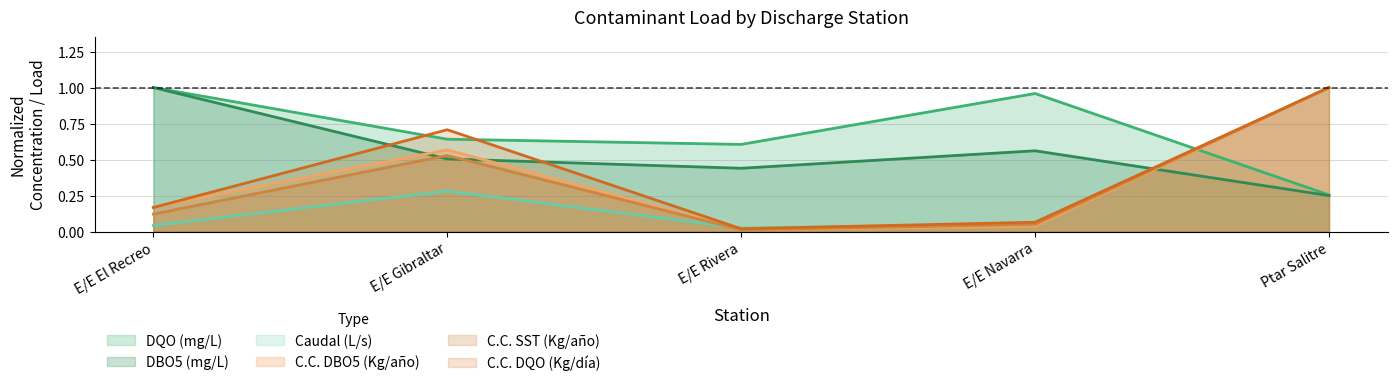

True or false: Caudal (L/s) and C.C. SST (Kg/anio) cross at least once.

True